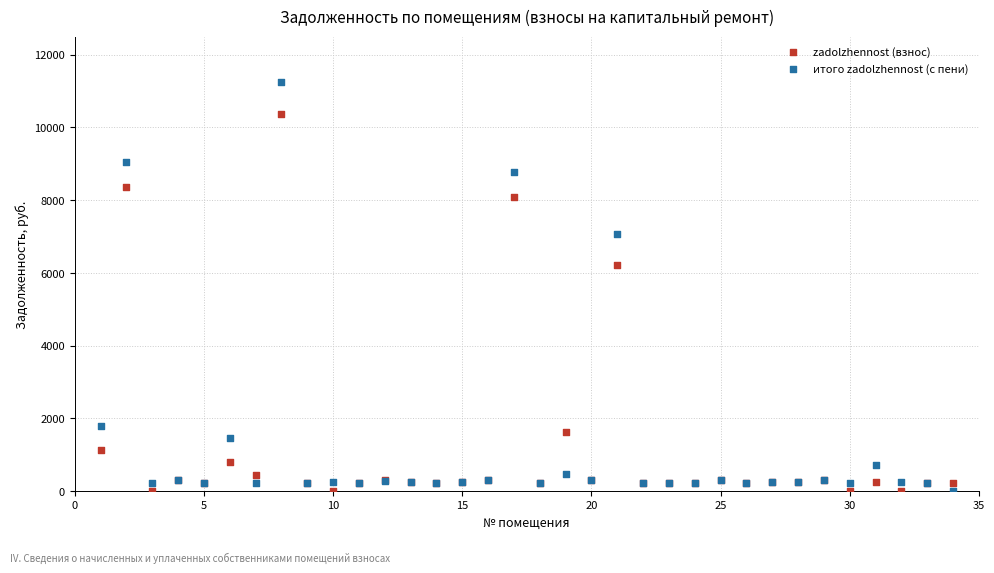

Which series has the widest spread of Y values?

итого zadolzhennost (с пени)